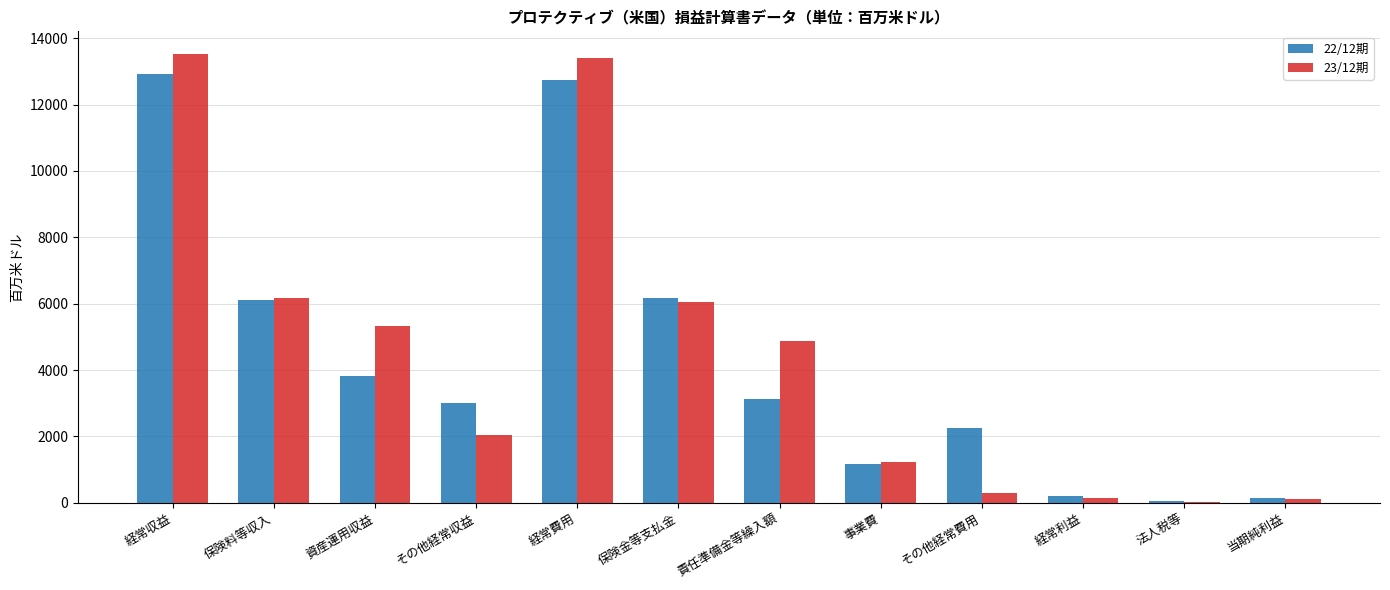

The value of 23/12期 at 保険料等収入 is 6159. True or false?

True